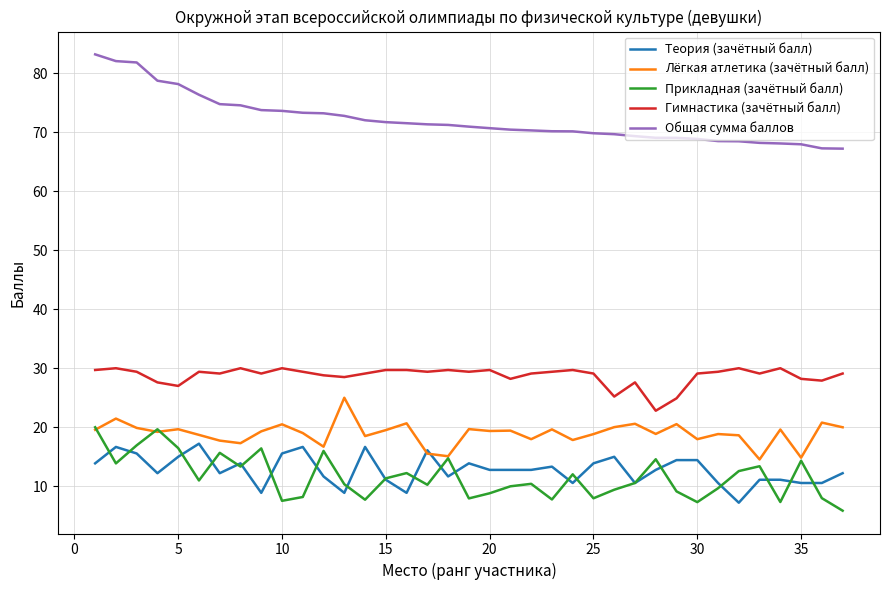

Does the chart display data point markers on the line(s)?

No